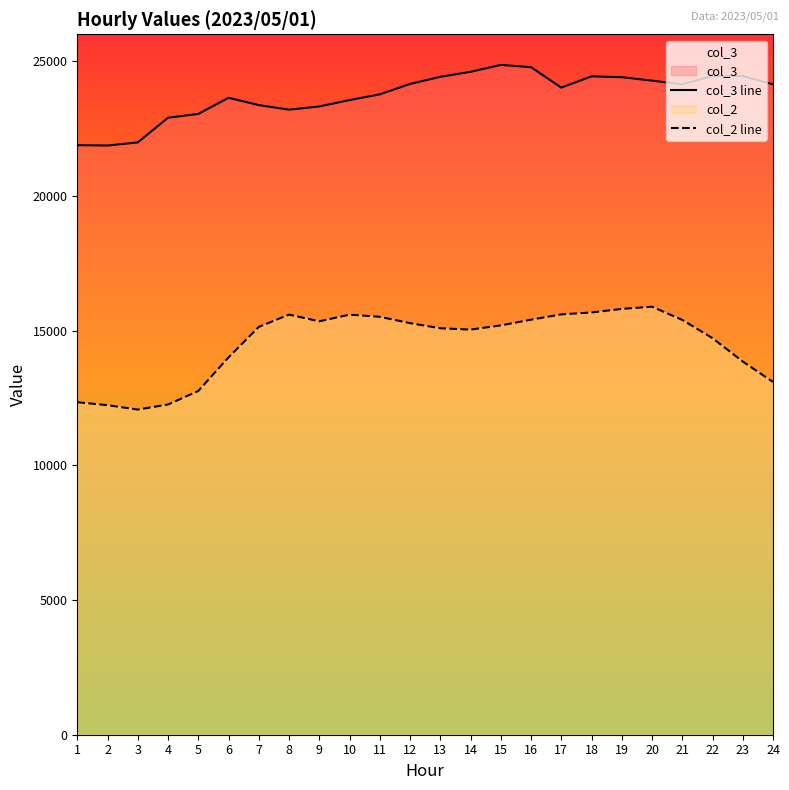

What is the sum of the col_2 line values at 11 and 6?

29522